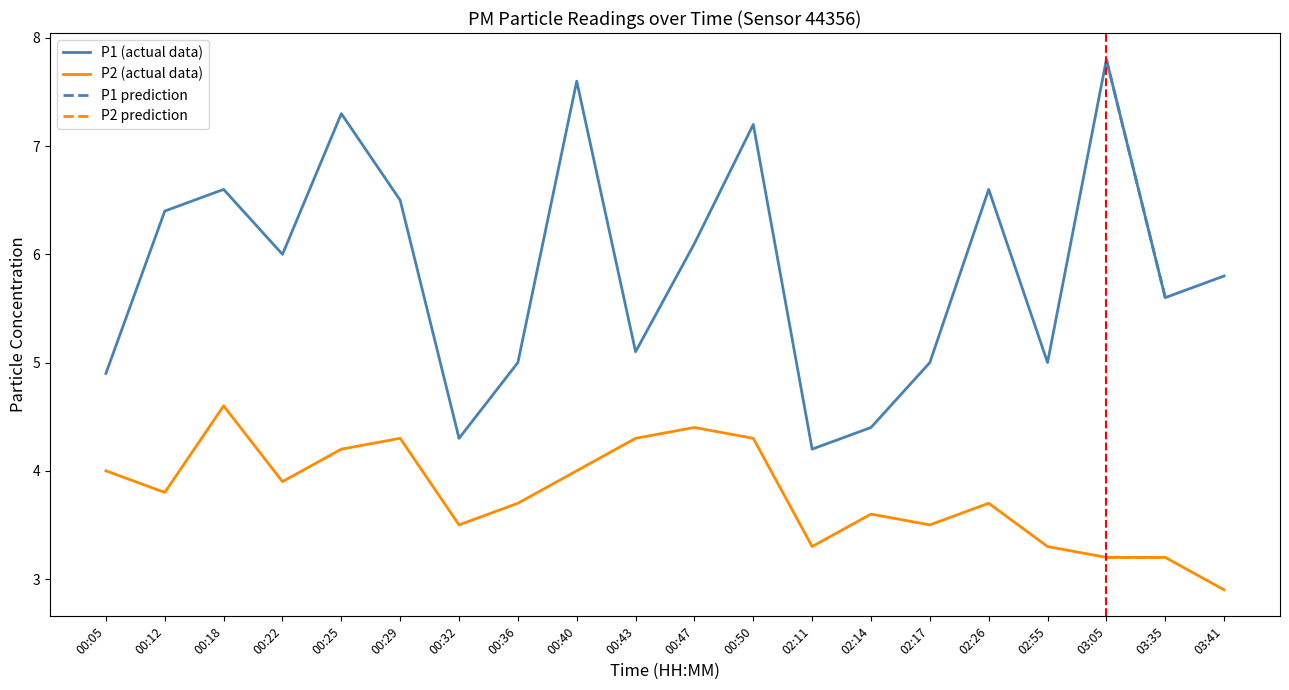

Reading right to left, transcribe all the data shown in this chart.

P1: 5.8	5.6	7.8	5.0	6.6	5.0	4.4	4.2	7.2	6.1	5.1	7.6	5.0	4.3	6.5	7.3	6.0	6.6	6.4	4.9
P2: 2.9	3.2	3.2	3.3	3.7	3.5	3.6	3.3	4.3	4.4	4.3	4.0	3.7	3.5	4.3	4.2	3.9	4.6	3.8	4.0